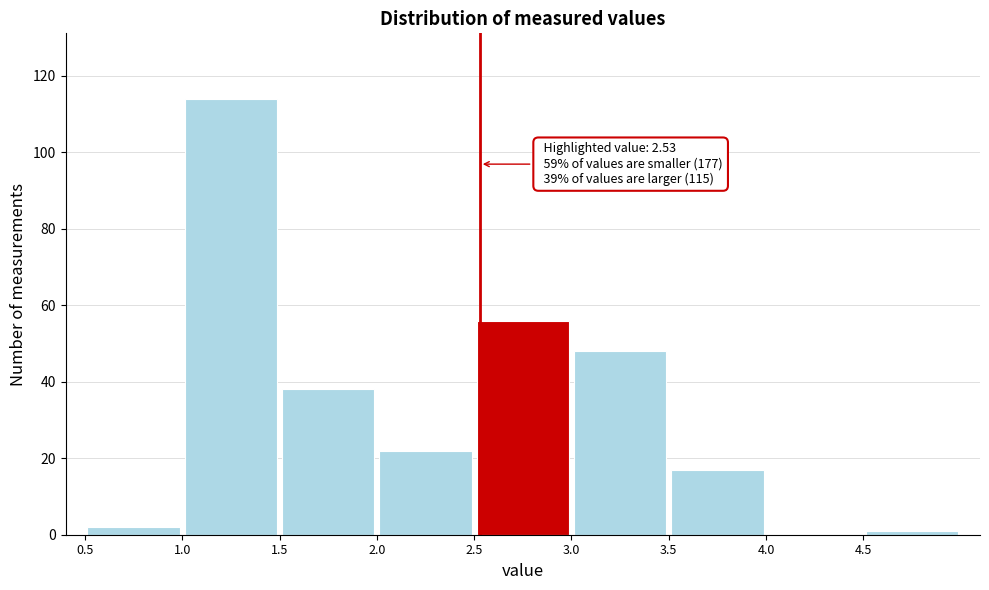

Which range on the x-axis has the tallest bar?

1.0 to 1.5